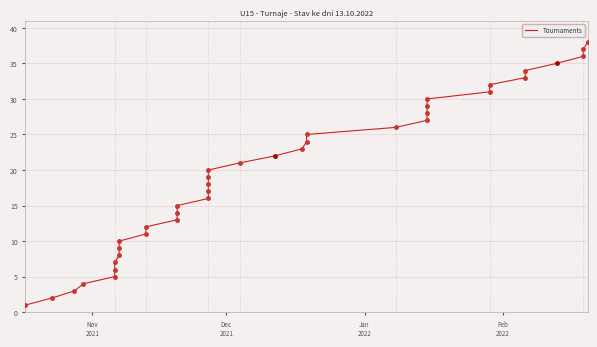

What is the difference between the maximum and second lowest values?

36